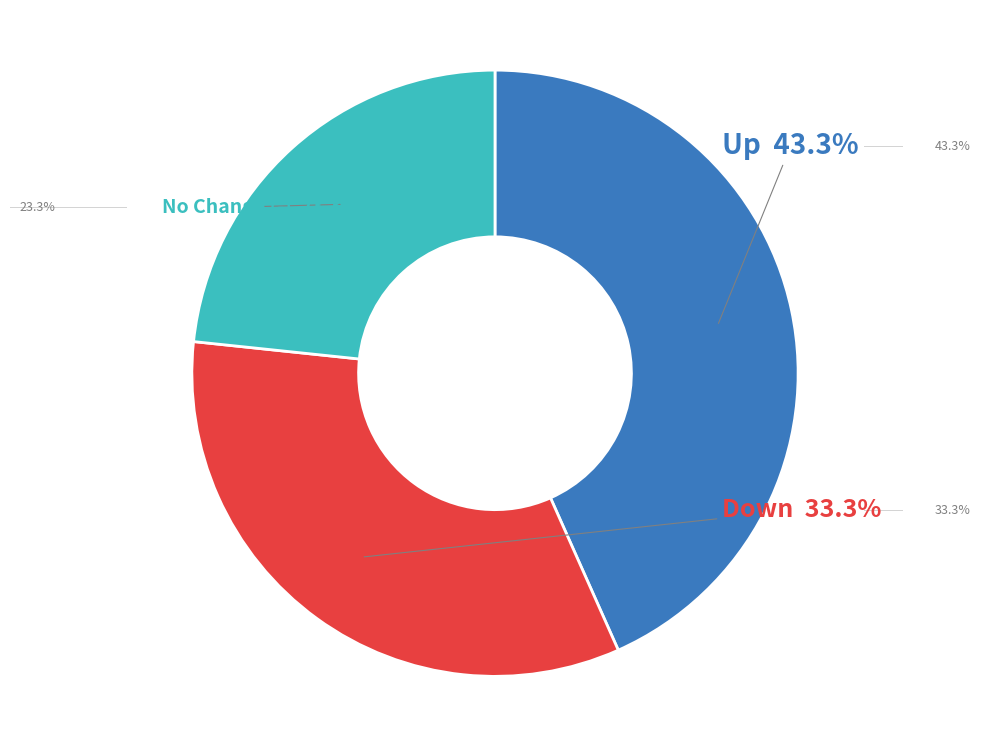

Is there any slice that represents more than half of the pie?

No